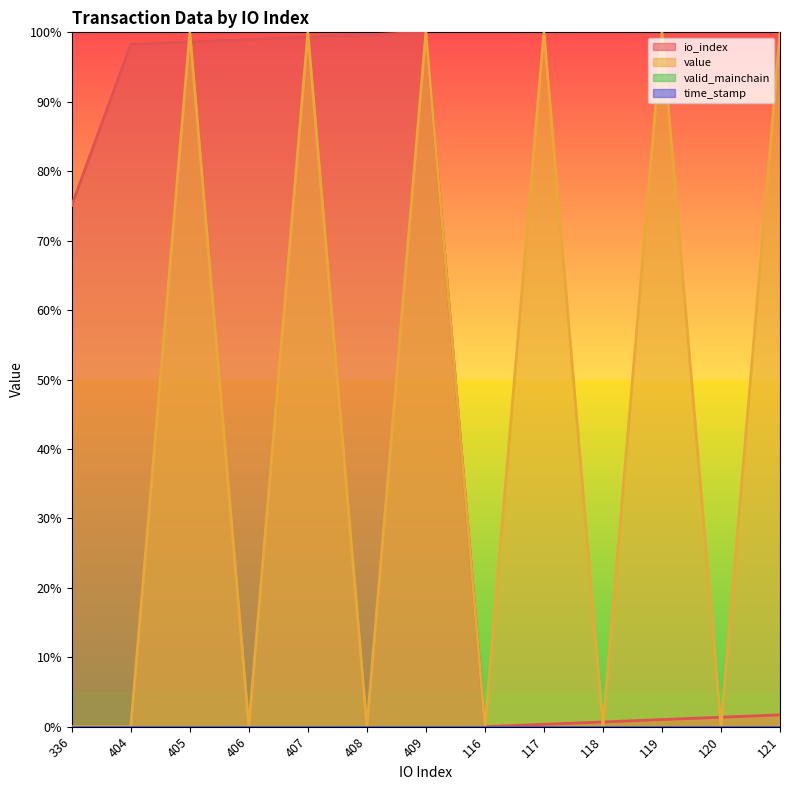

What is the sum of all io_index values?

675.1